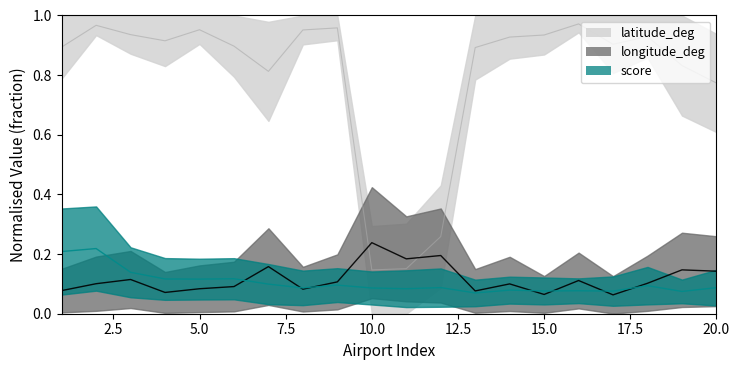

At which category is the sum across all series the highest?

2